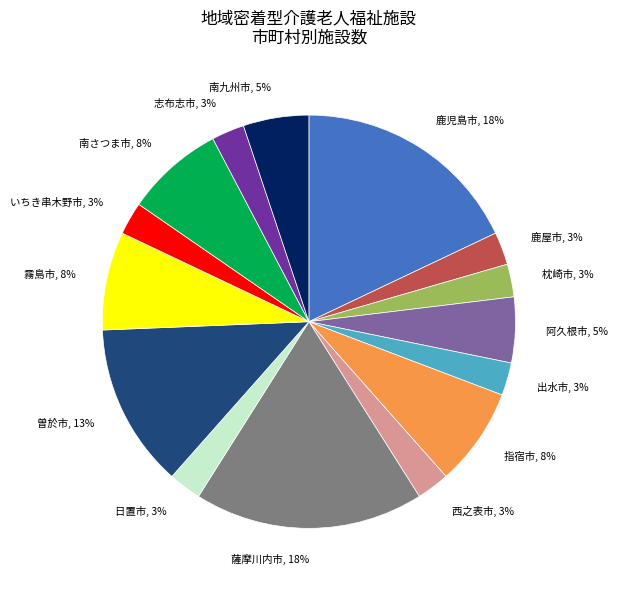

Is there any slice that represents more than half of the pie?

No